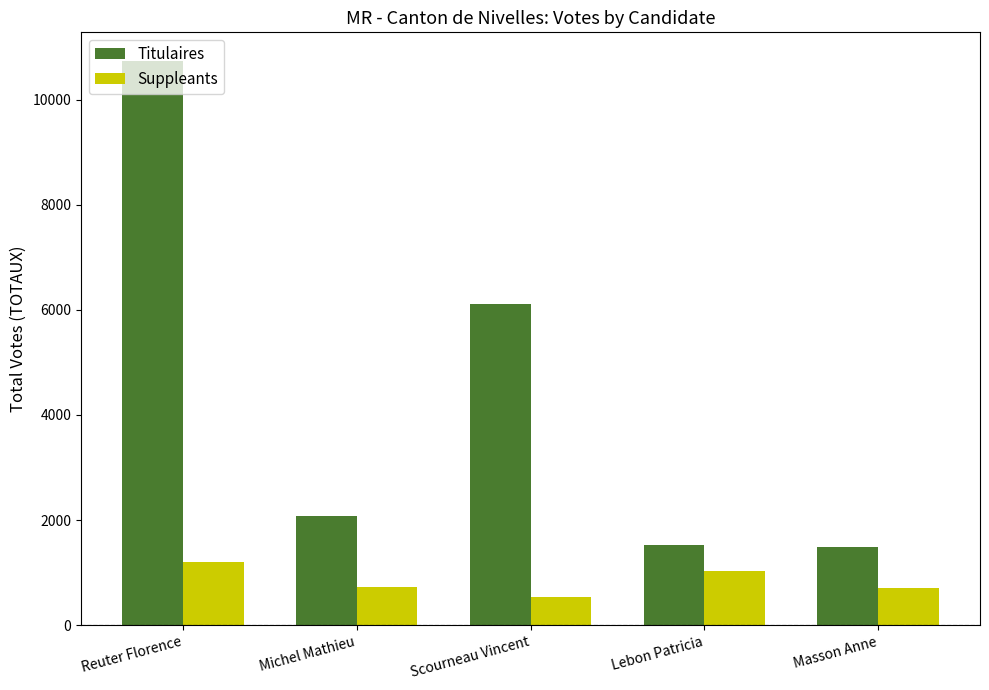

At which category is the sum across all series the highest?

Reuter Florence